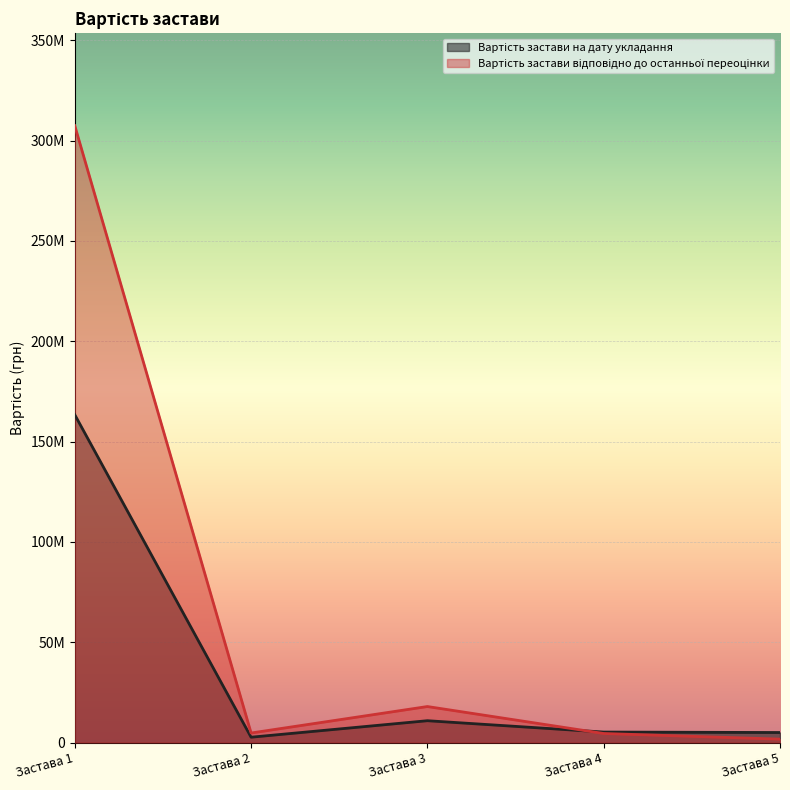

What is the spread (max minus min) of values at Застава 2?

2085200.0